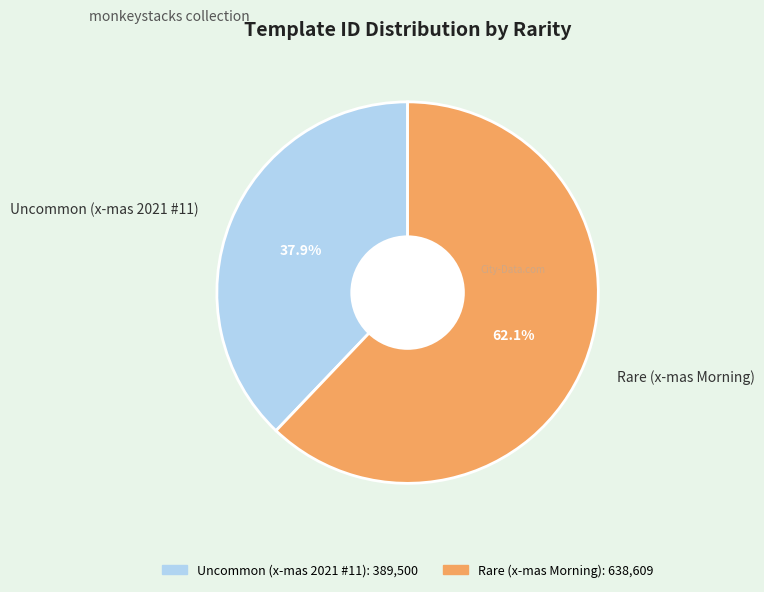

Approximately how many times larger is the value at Uncommon (x-mas 2021 #11) compared to Rare (x-mas Morning)?

0.6